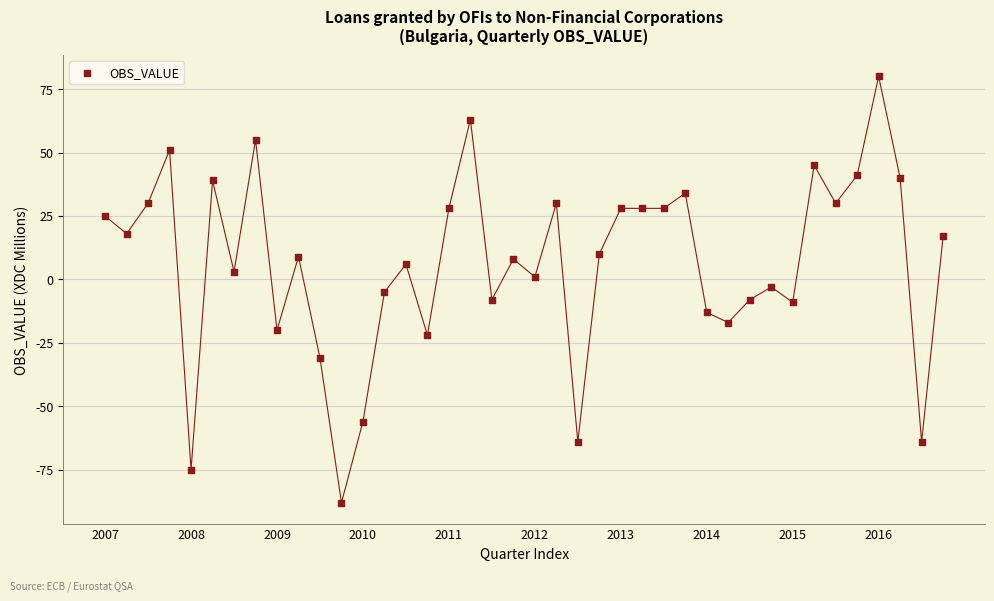

What is the range of Y values (max minus min)?

168